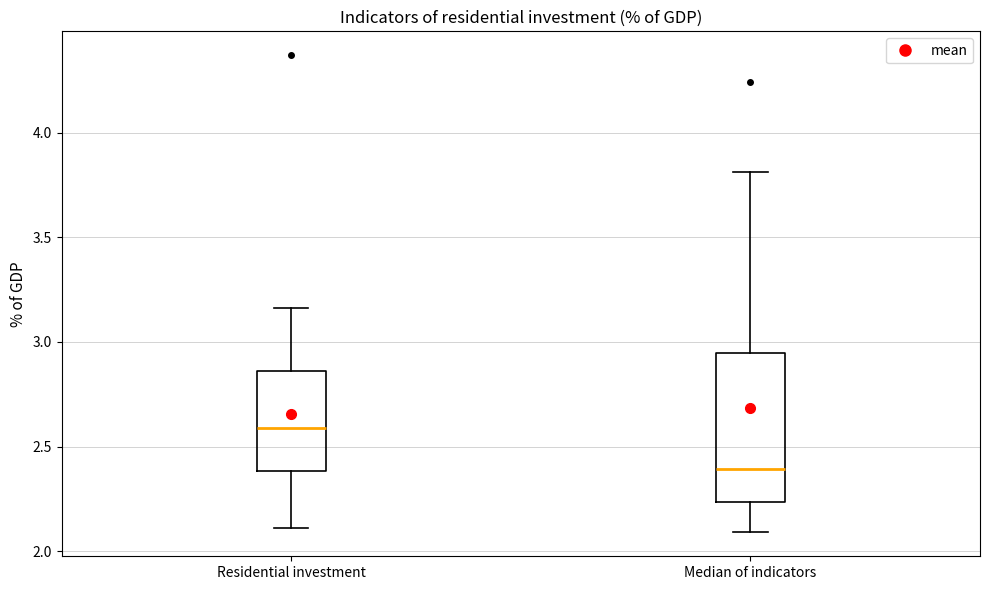

Which box's median line is the highest?

Residential investment